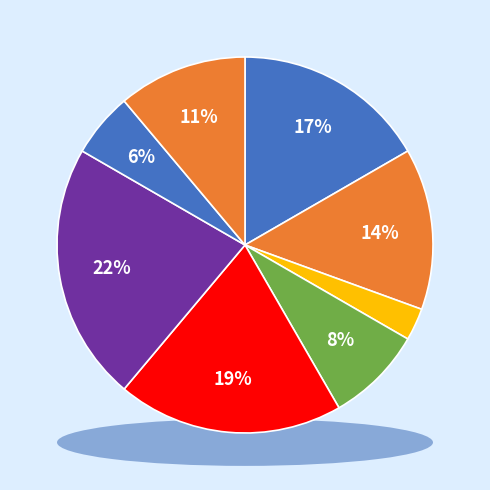

Which category has the smallest portion of the pie?

Генеральний директор